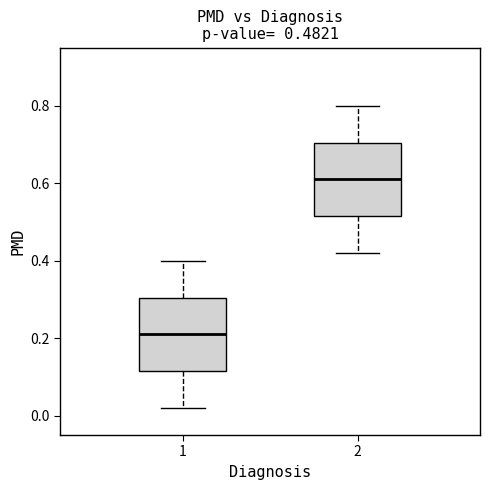

Which box has the lowest median line?

1